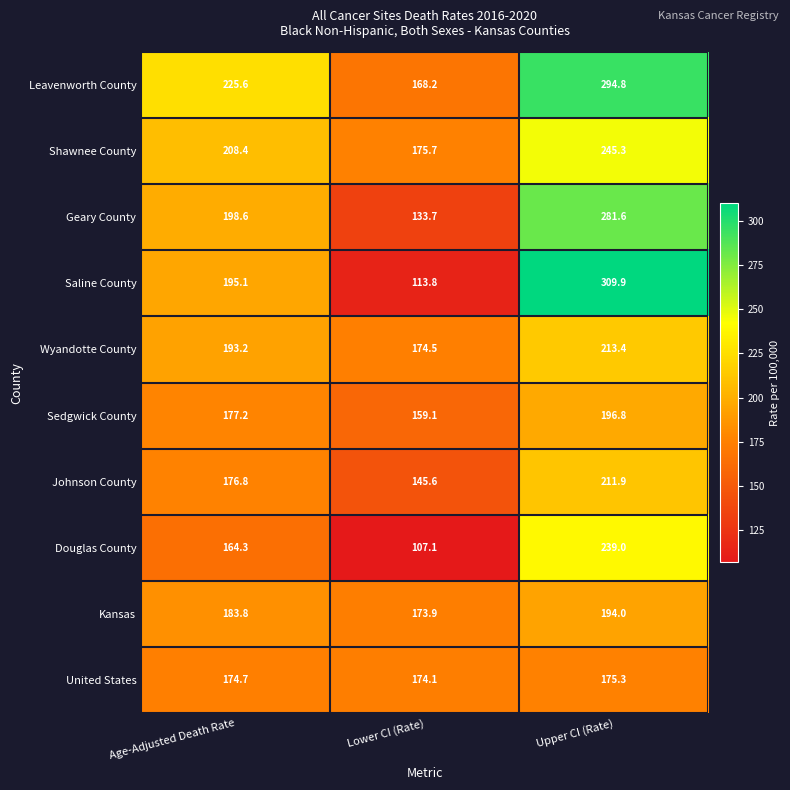

Where does the Saline County series first go above 195?

Age-Adjusted Death Rate